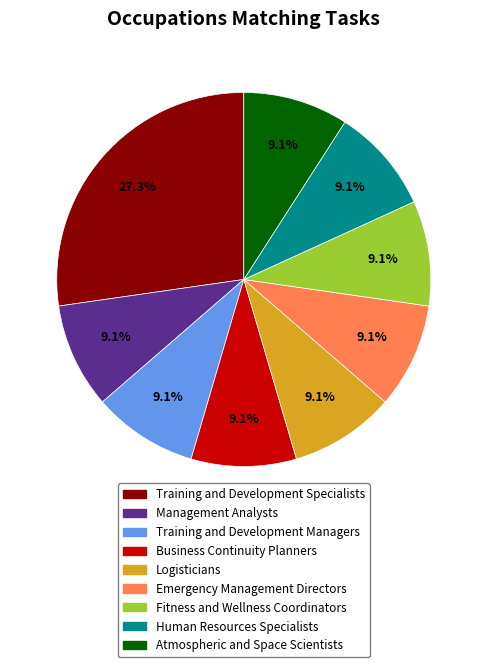

To the nearest percent, what portion does Human Resources Specialists represent?

9%